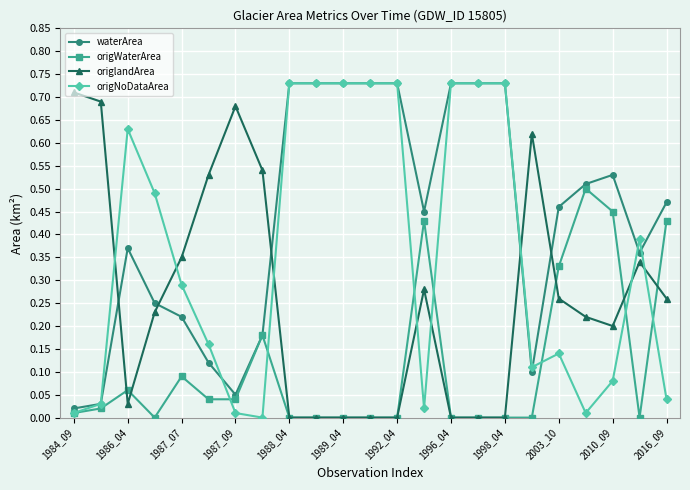

How many intersections are there between origNoDataArea and origlandArea?

8